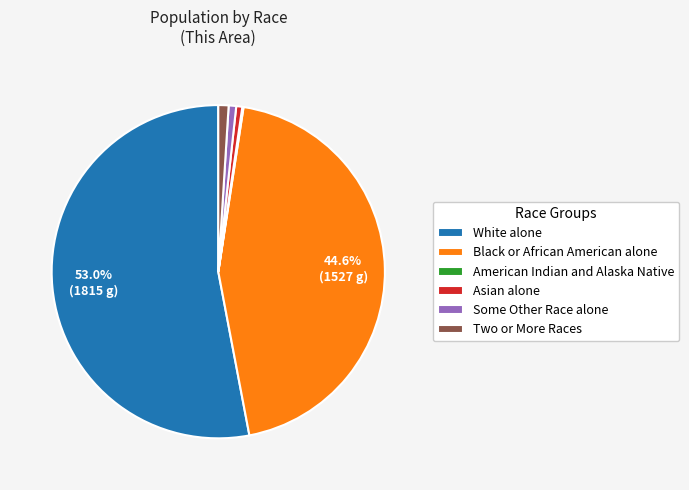

Between White alone and Some Other Race alone, which is larger?

White alone